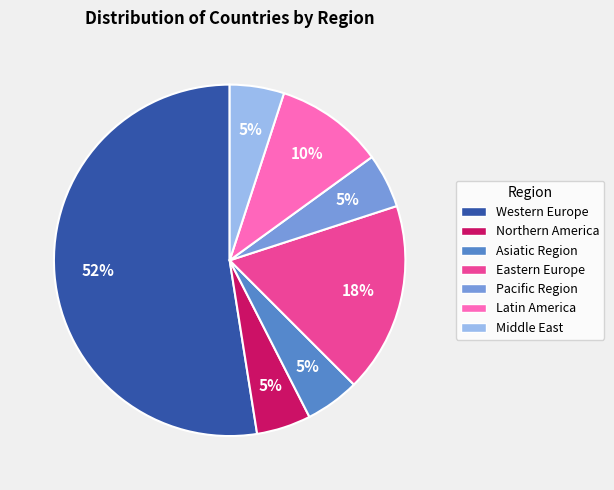

Which slice is the largest?

Western Europe